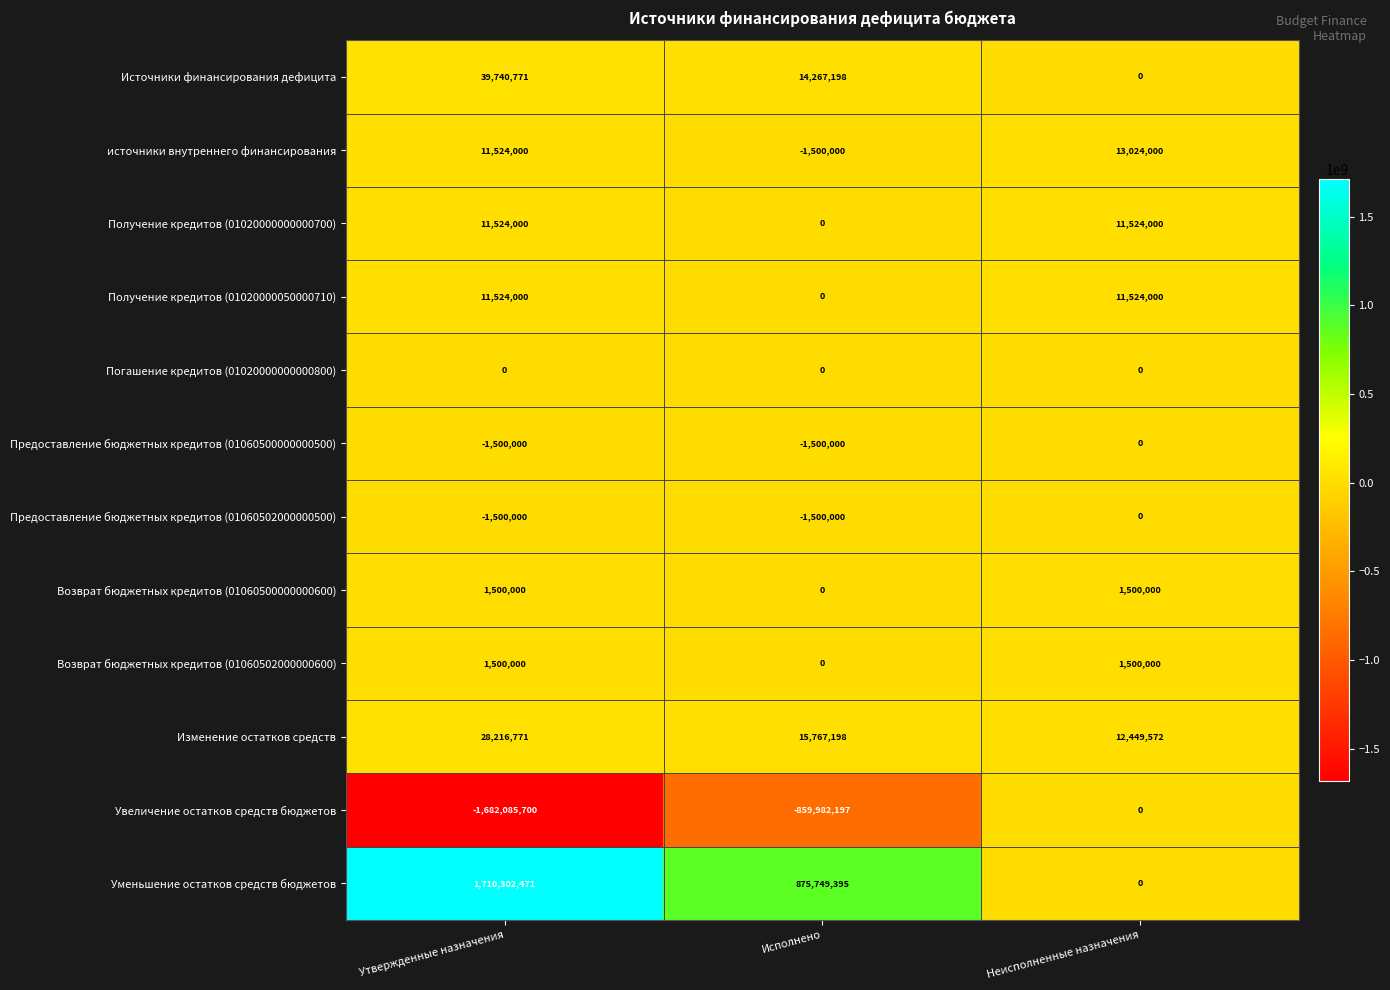

What is the sum of the Предоставление бюджетных кредитов (01060500000000500) values at Исполнено and Неисполненные назначения?

-1500000